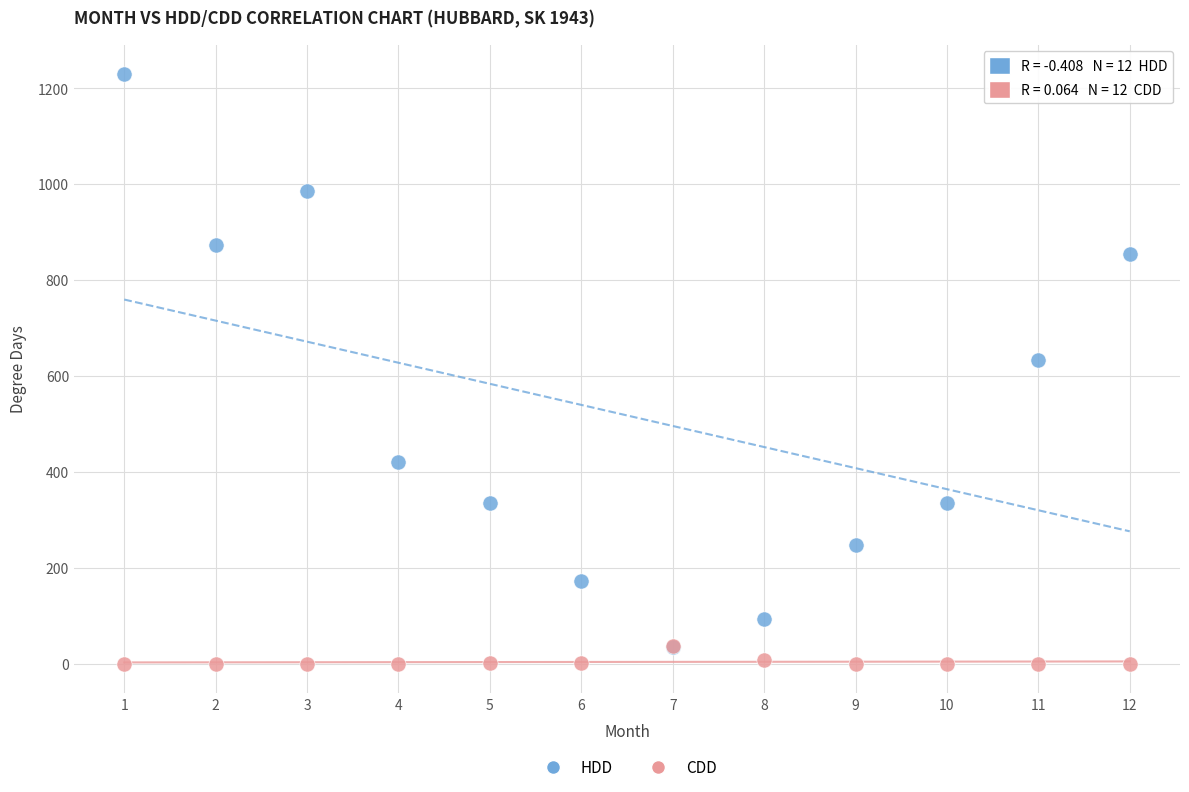

Across all series, what Y value is closest to 615?

632.7